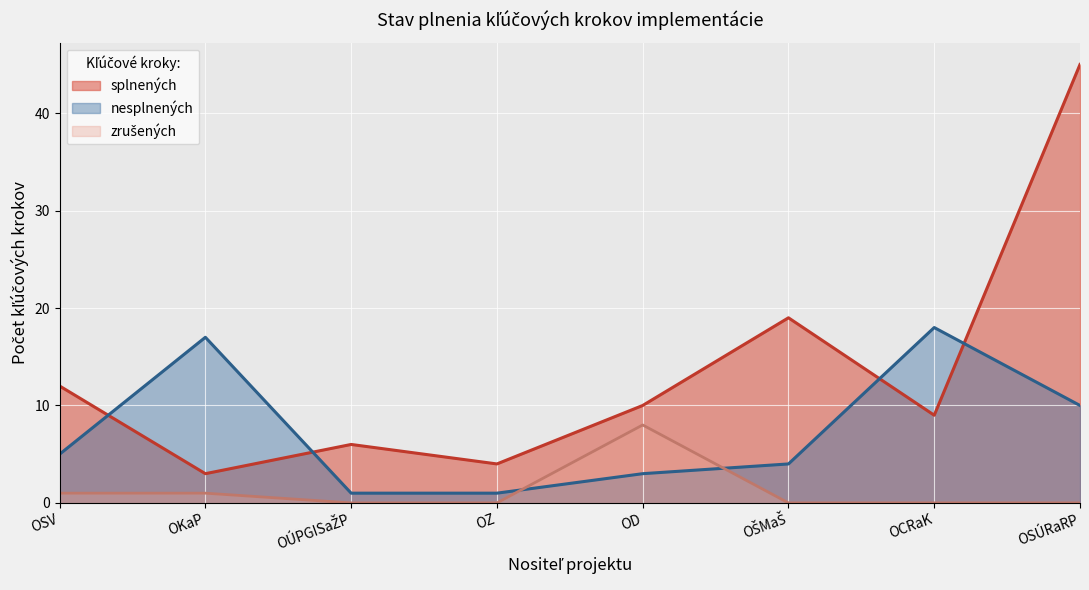

Reading left to right, transcribe all the data shown in this chart.

splnených: OSV=12	OKaP=3	OÚPGISaŽP=6	OZ=4	OD=10	OŠMaŠ=19	OCRaK=9	OSÚRaRP=45
nesplnených: OSV=5	OKaP=17	OÚPGISaŽP=1	OZ=1	OD=3	OŠMaŠ=4	OCRaK=18	OSÚRaRP=10
zrušených: OSV=1	OKaP=1	OÚPGISaŽP=0	OZ=0	OD=8	OŠMaŠ=0	OCRaK=0	OSÚRaRP=0